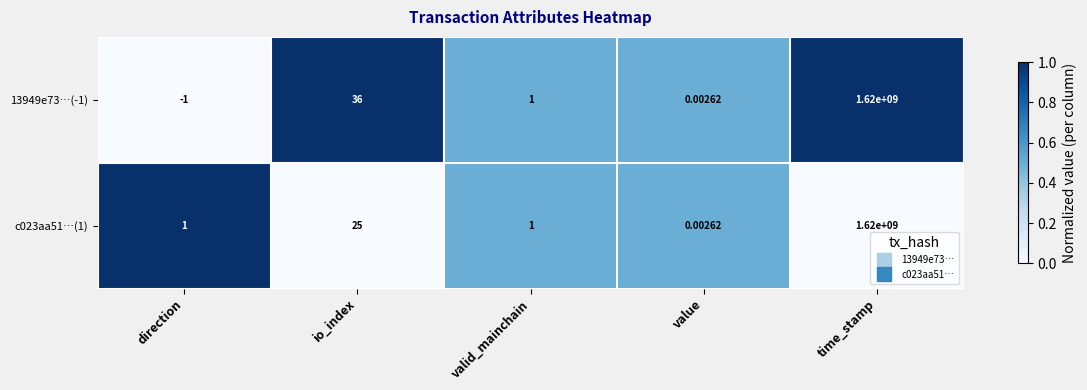

At which label does 13949e73…(-1) reach its peak?

time_stamp